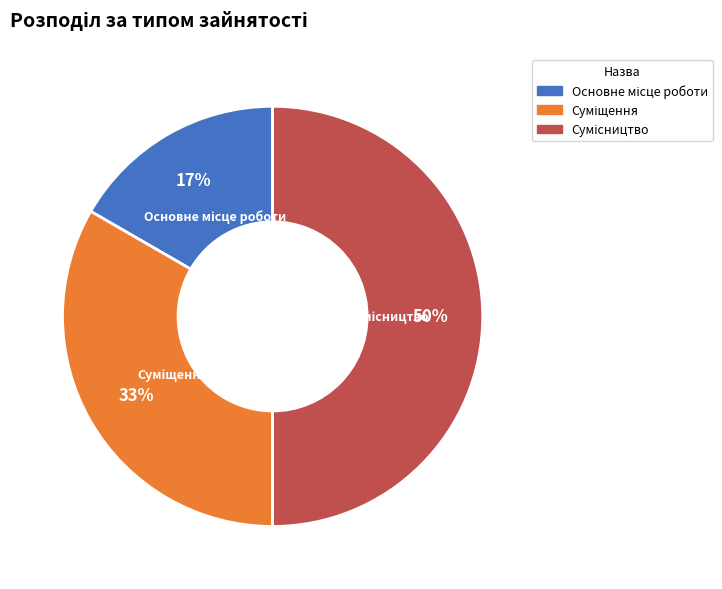

To the nearest percent, what is the difference between the largest and smallest slice percentages?

33%